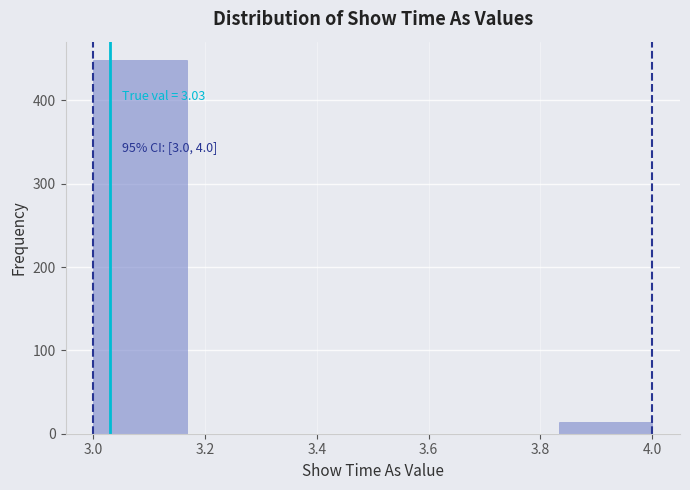

Over which range of the x-axis is the bar tallest?

3.00 to 3.16